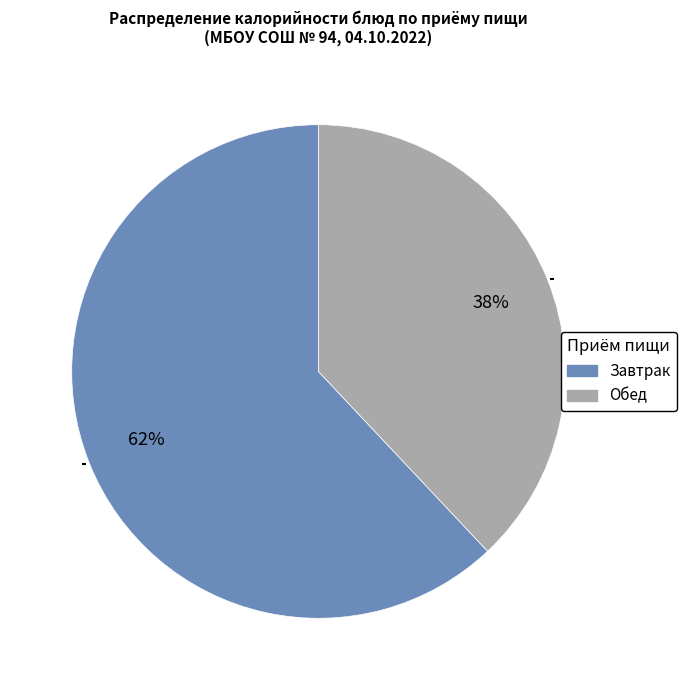

To the nearest percent, what is the average slice percentage?

50%